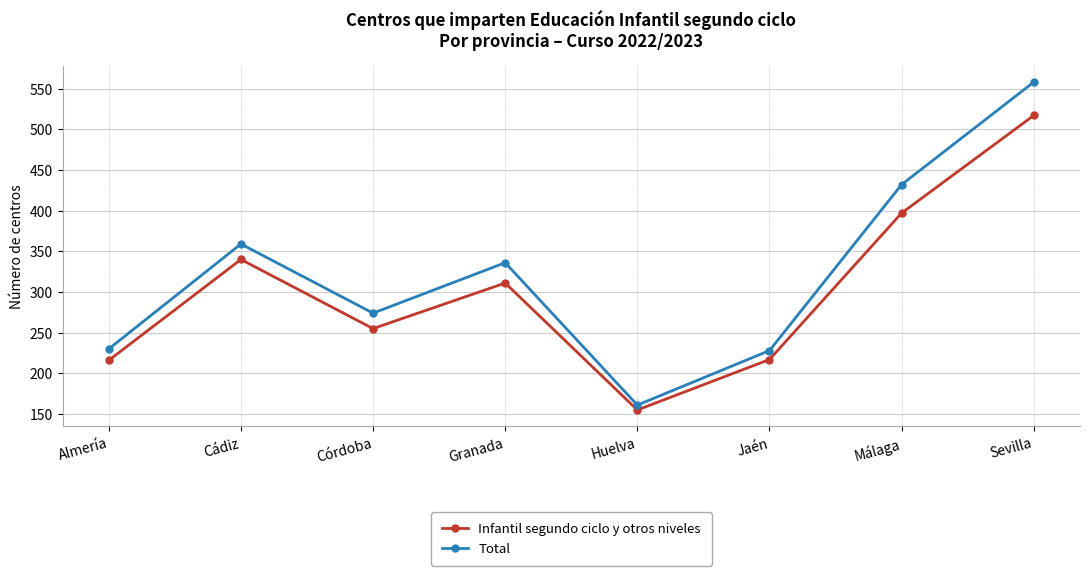

List the series in order of their overall mean, lowest first.

Infantil segundo ciclo y otros niveles, Total